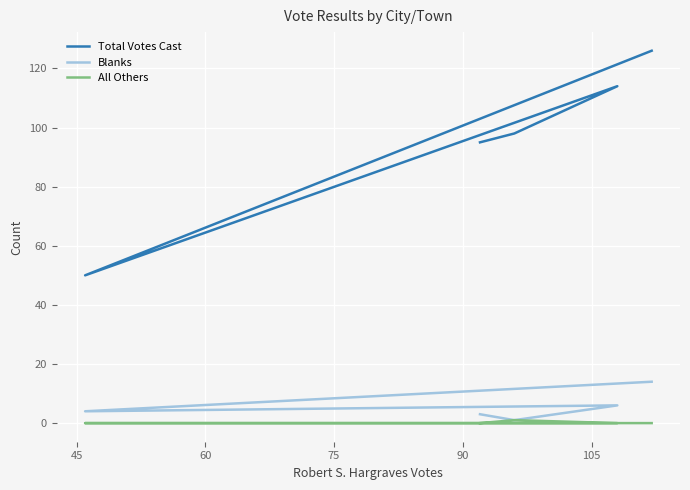

The Blanks series shows 2 at 45. True or false?

False